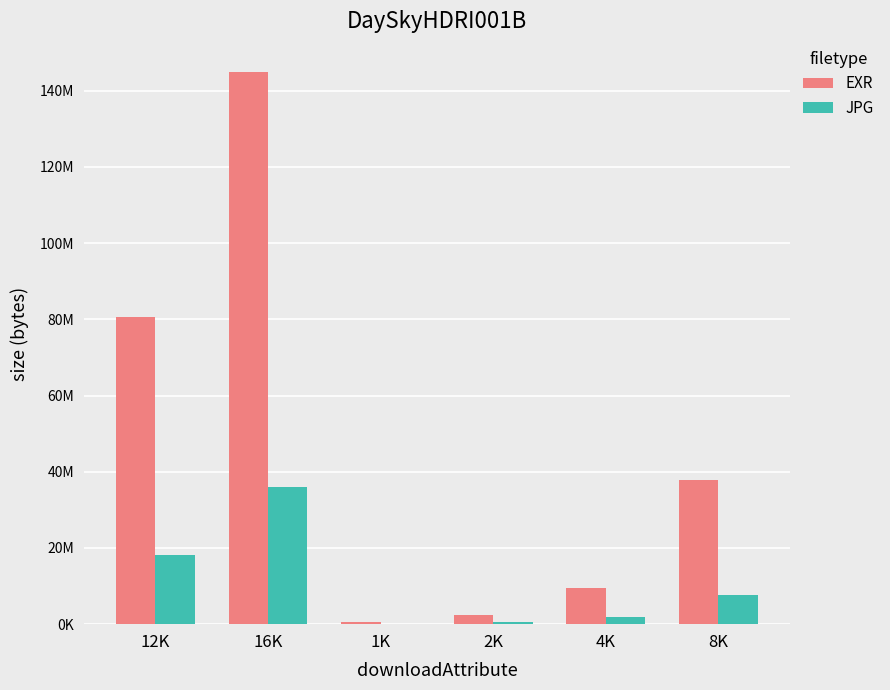

True or false: JPG has a value of 30962775 at 12K.

False